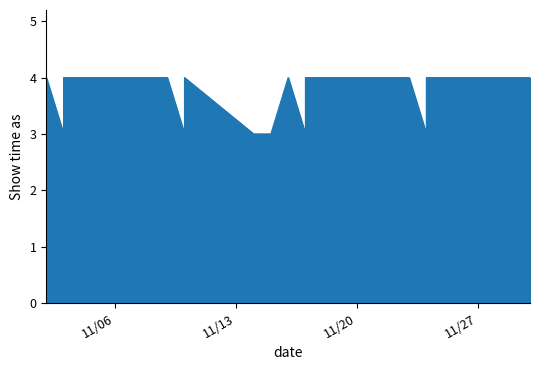

What is the greatest value displayed?

4